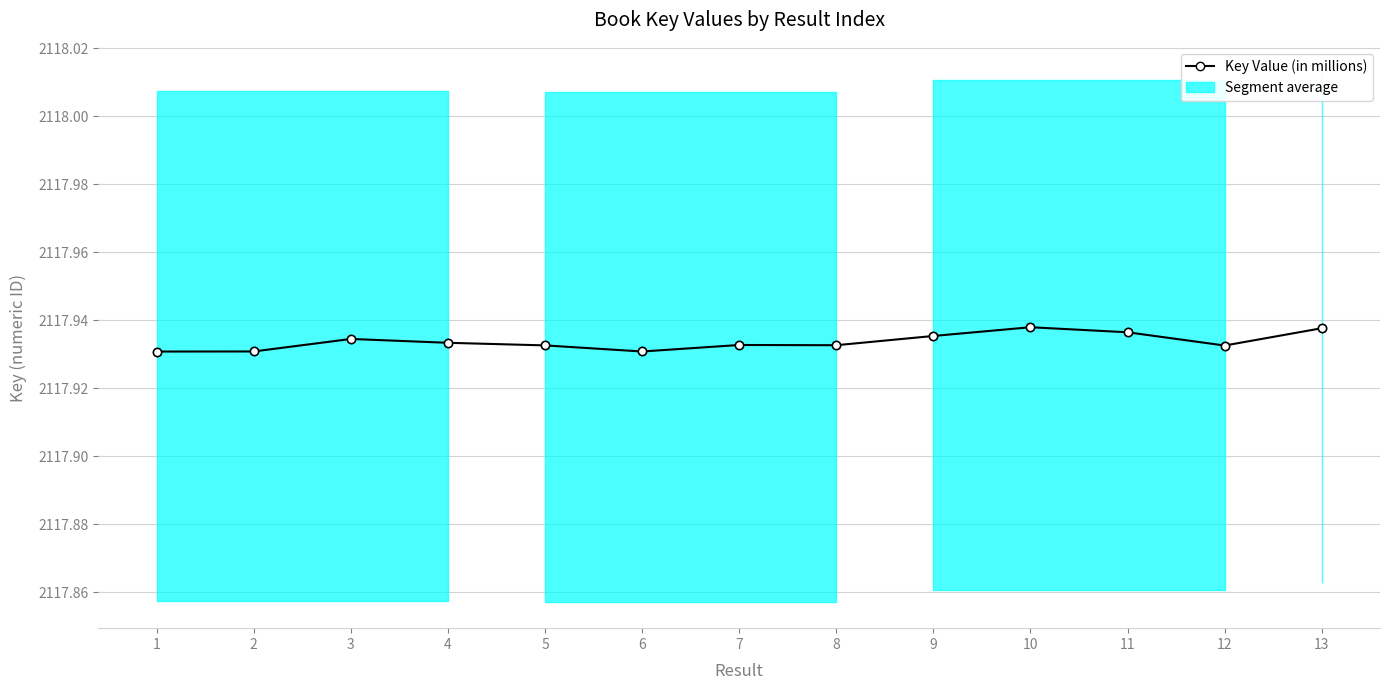

What is the value of the 10th point from the left?

2117.9